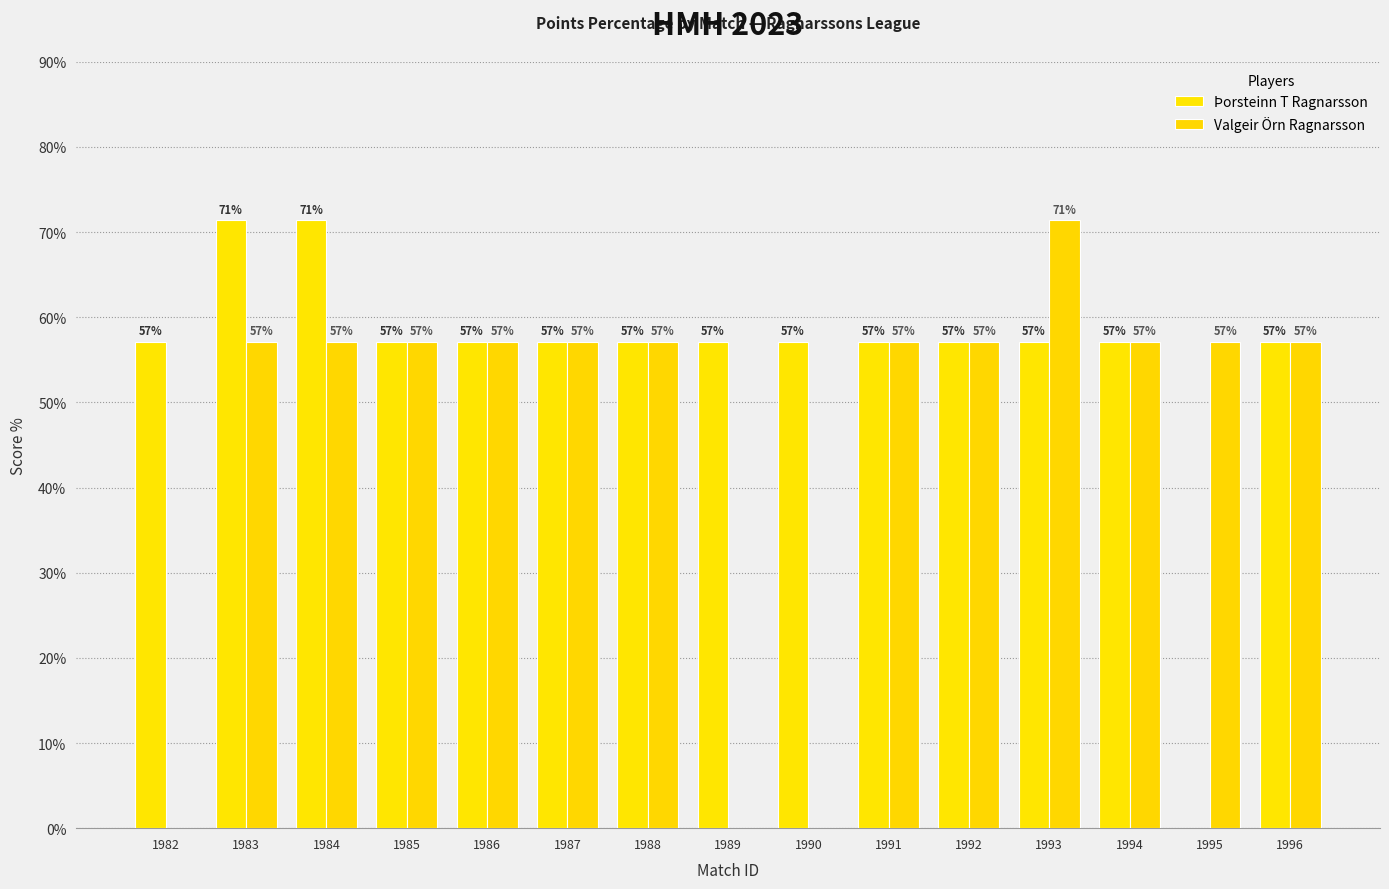

What is the difference between the second highest and minimum values in the Valgeir Örn Ragnarsson series?

57.1